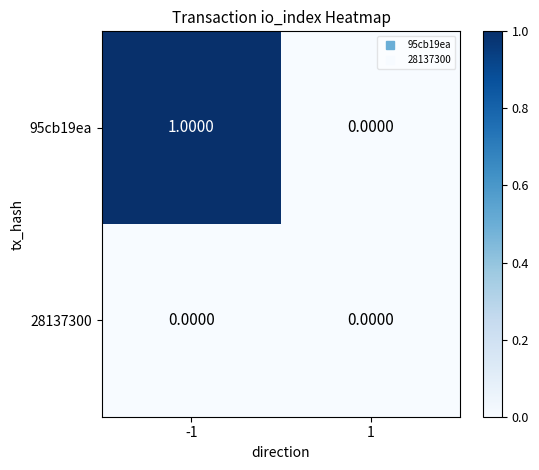

Which series has the largest total across all categories?

95cb19ea